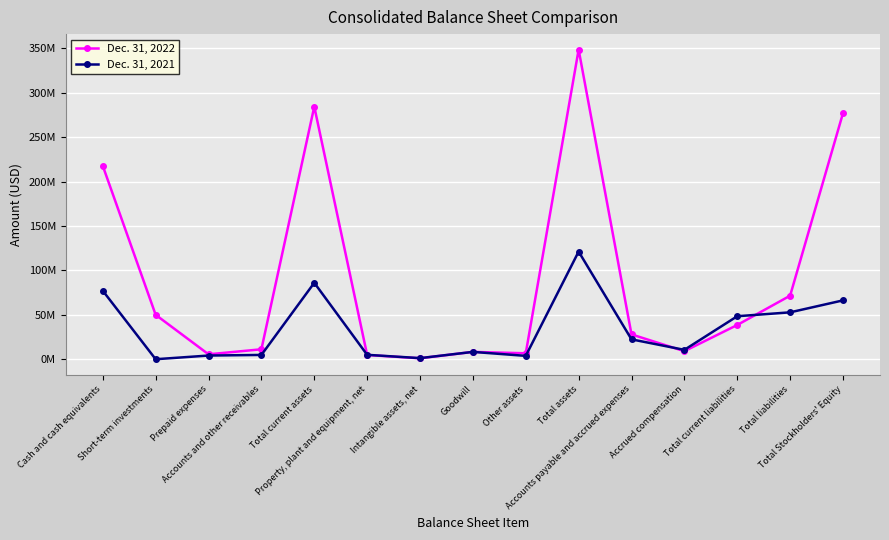

List the labels in order of Dec. 31, 2021 value, smallest first.

Short-term investments, Intangible assets, net, Other assets, Prepaid expenses, Accounts and other receivables, Property, plant and equipment, net, Goodwill, Accrued compensation, Accounts payable and accrued expenses, Total current liabilities, Total liabilities, Total Stockholders' Equity, Cash and cash equivalents, Total current assets, Total assets